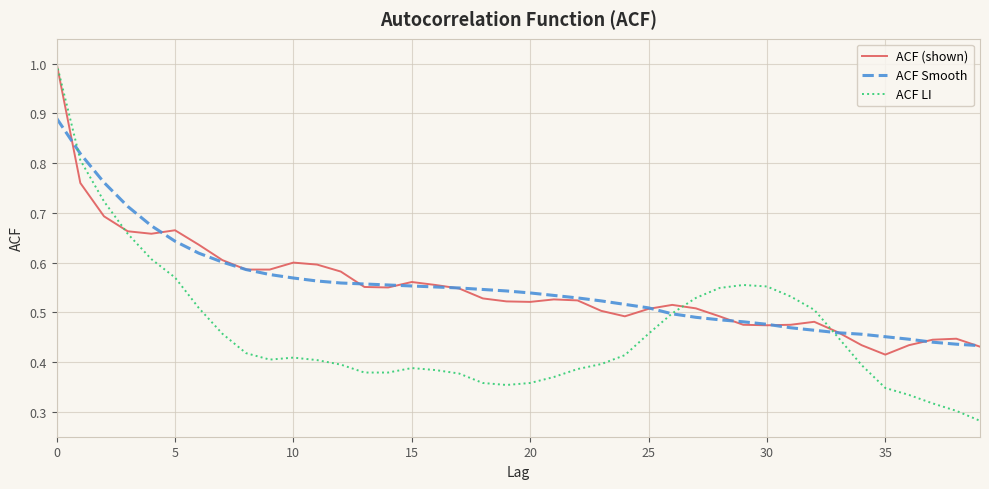

Does the chart have visible grid lines?

Yes